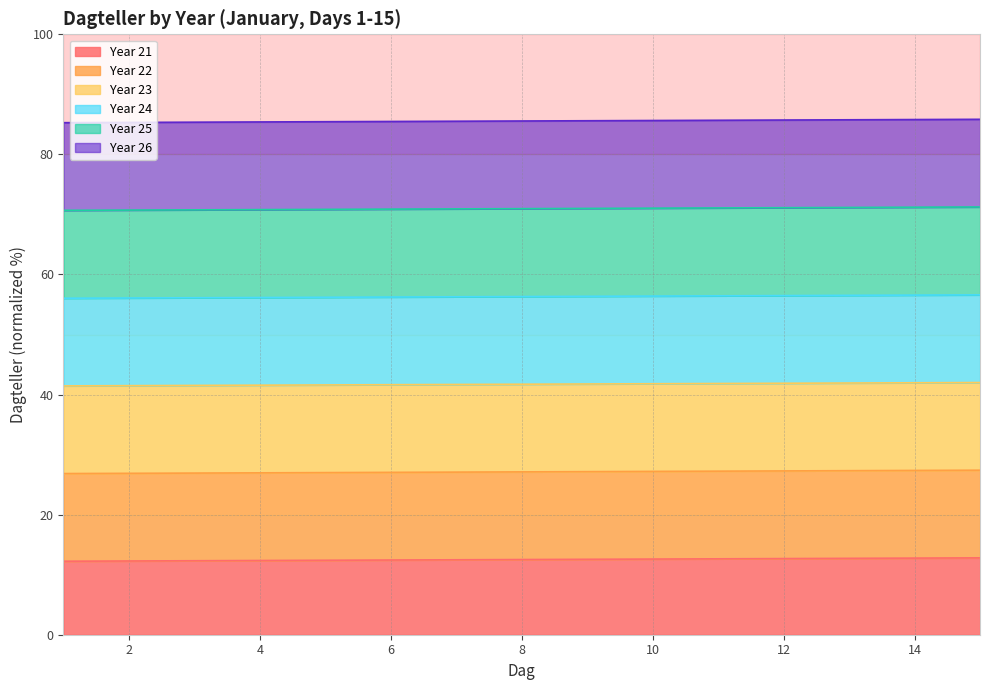

True or false: Year 21 and Year 22 cross at least once.

False